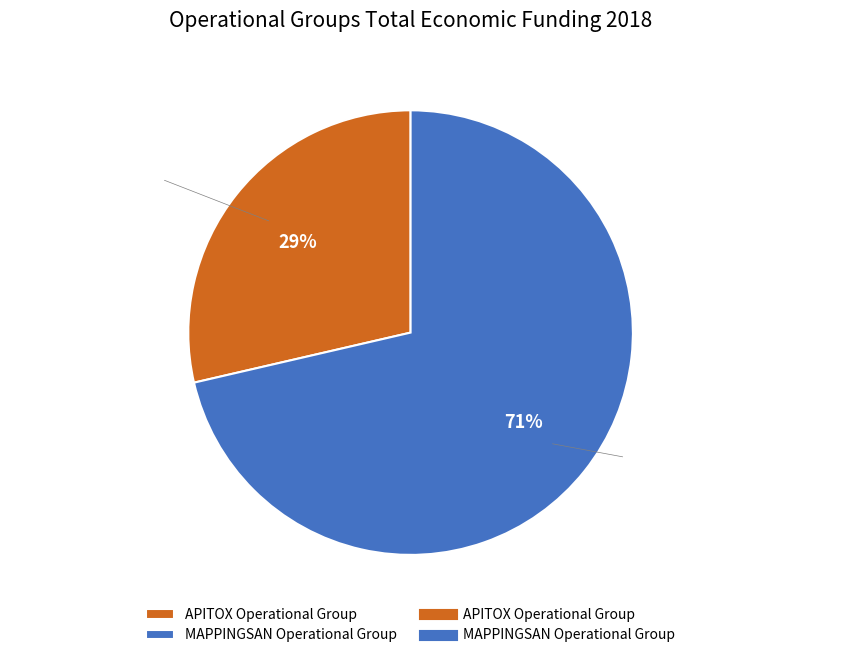

Which slice is the smallest?

APITOX Operational Group